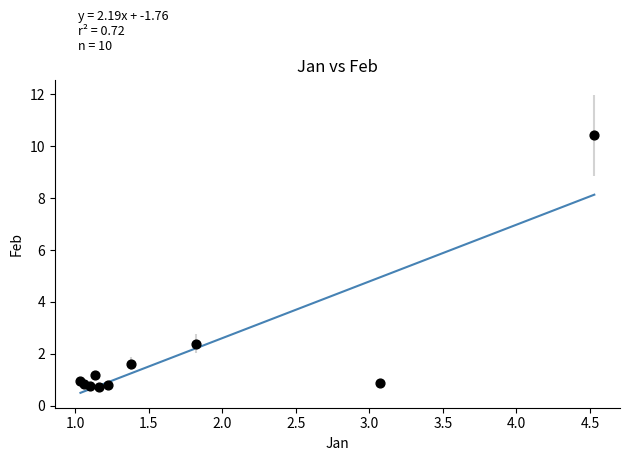

What Y value in the scatter plot is closest to 5?

2.4